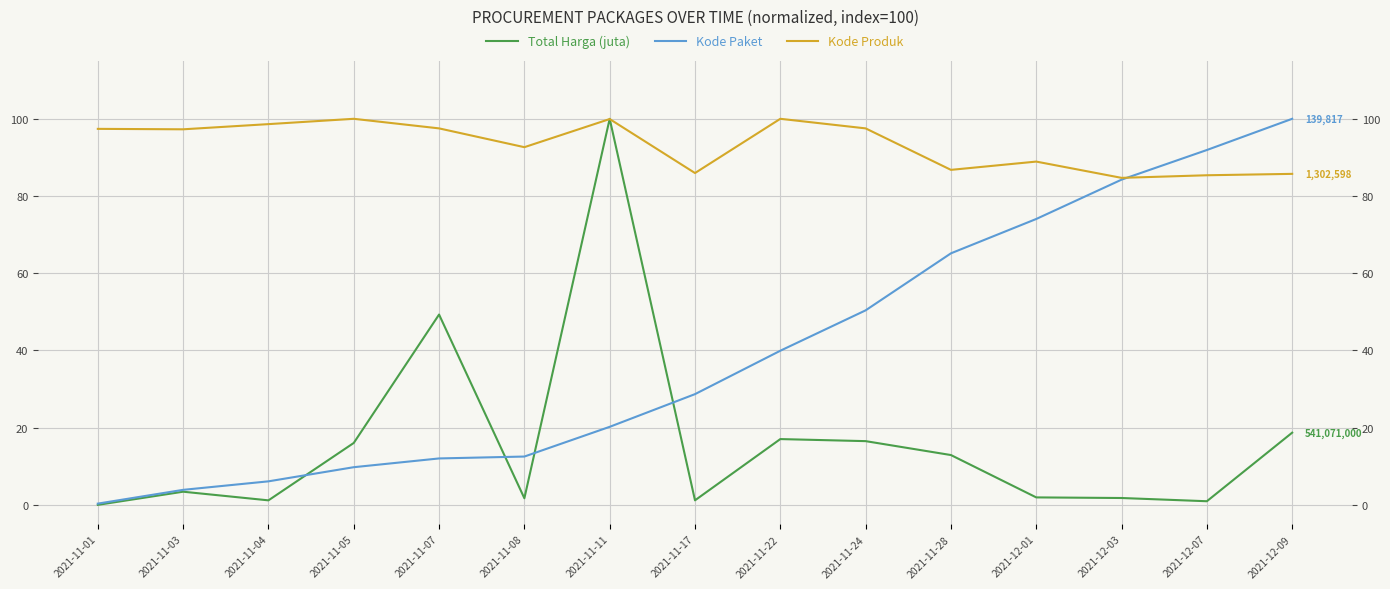

How many lines are shown in the chart?

3